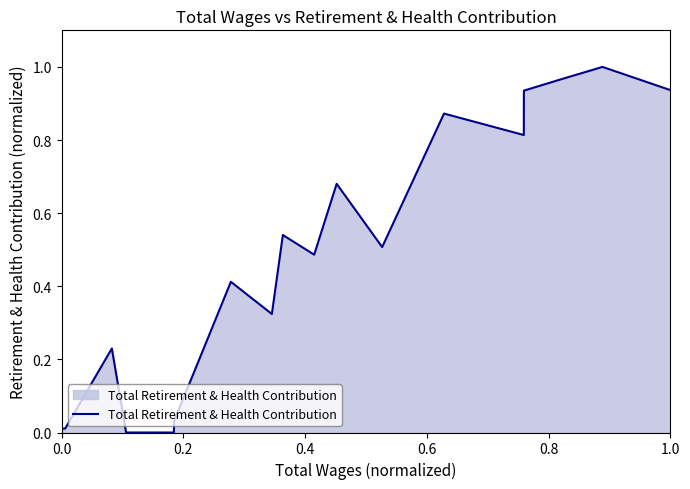

Is this an area chart (filled region under the line)?

Yes